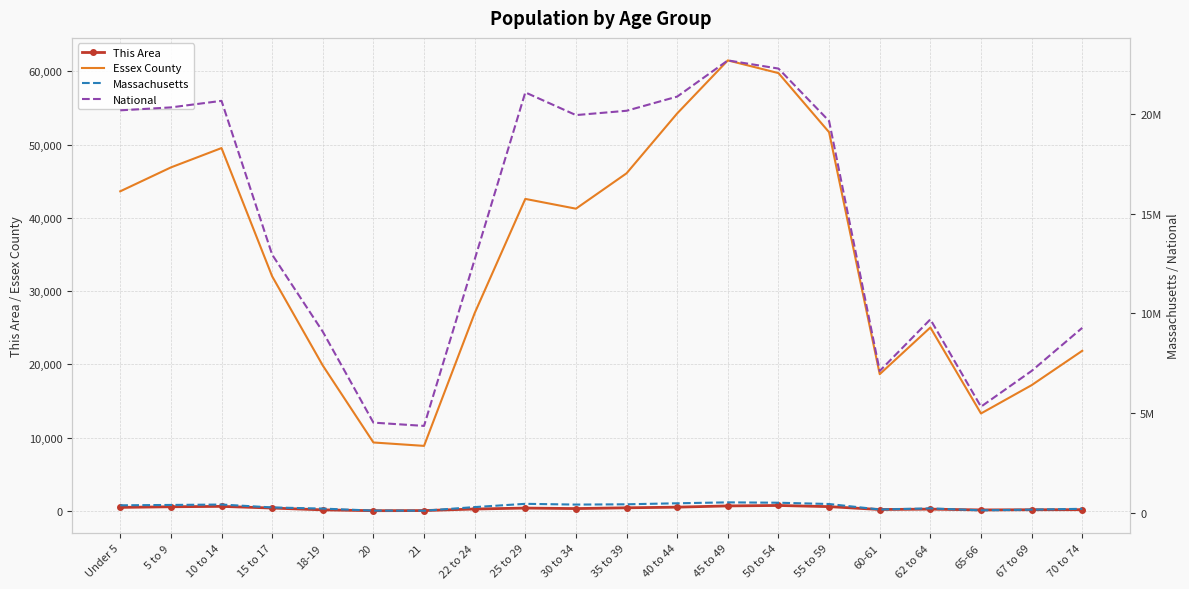

What is the difference between the This Area values at 25 to 29 and 65-66?

253